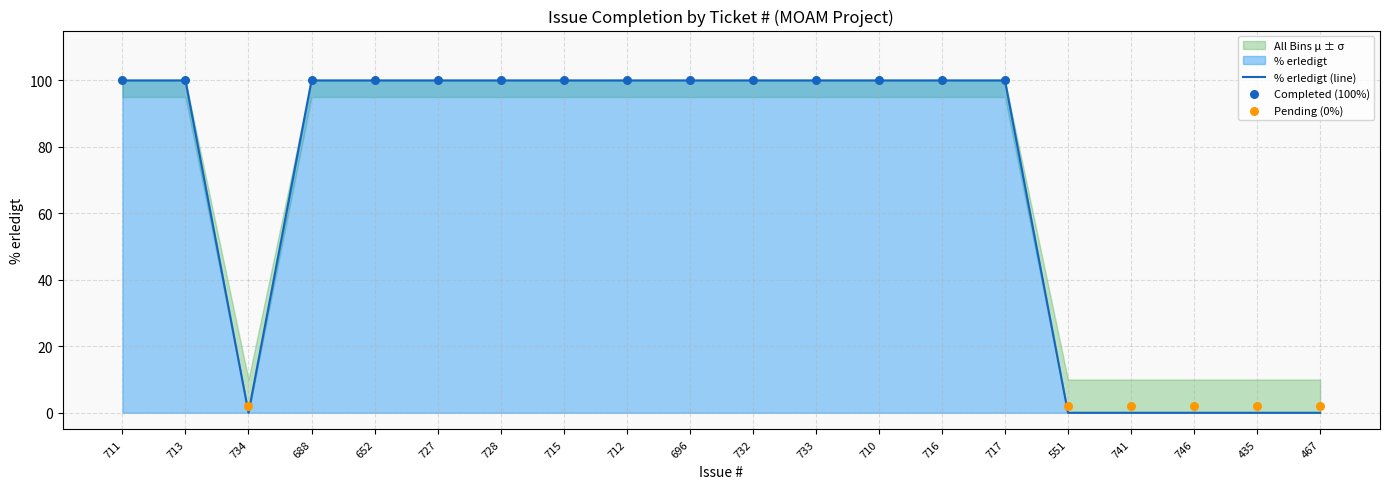

Which has a higher value, 710 or 717?

710